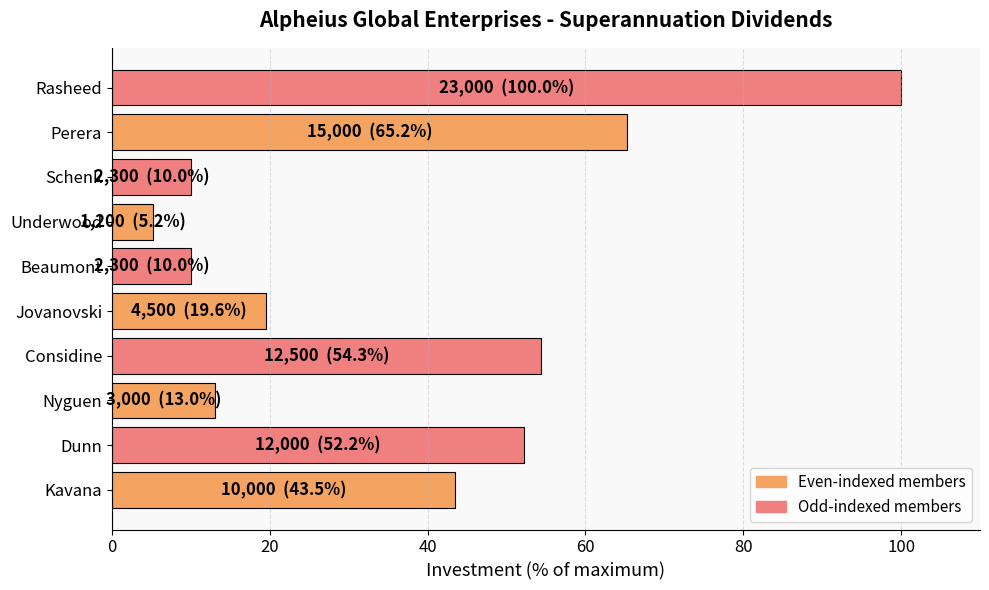

Reading bottom to top, list all the values displayed in this chart.

Kavana=43.5	Dunn=52.2	Nyguen=13.0	Considine=54.3	Jovanovski=19.6	Beaumont=10.0	Underwood=5.2	Schenk=10.0	Perera=65.2	Rasheed=100.0